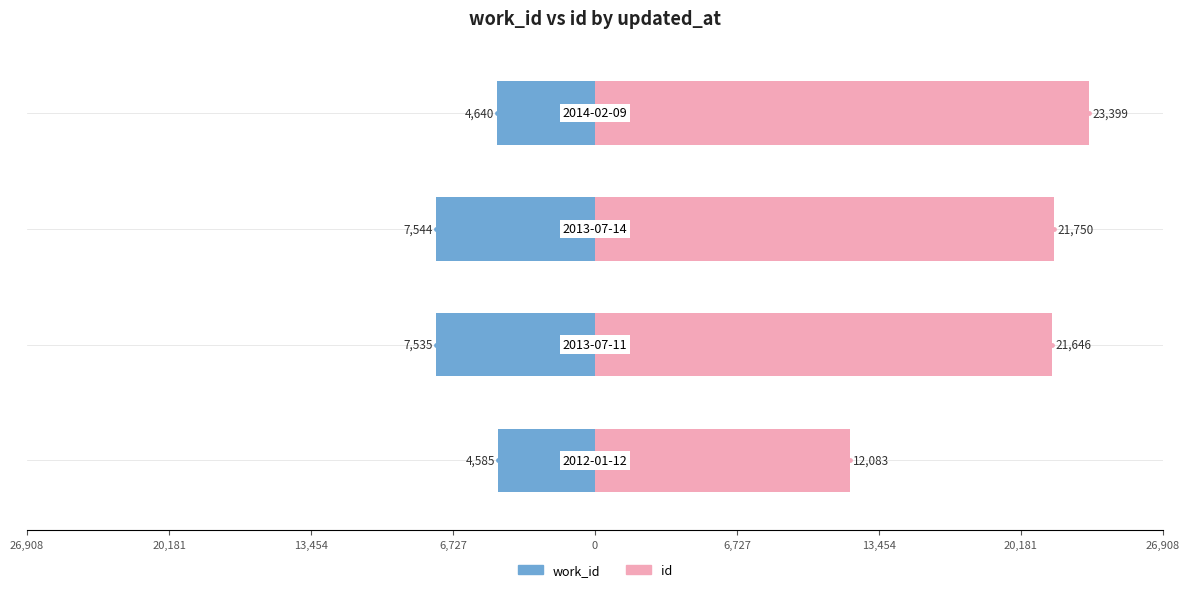

Is the value of work_id at 26,908 greater than the value of id at 26,908?

No